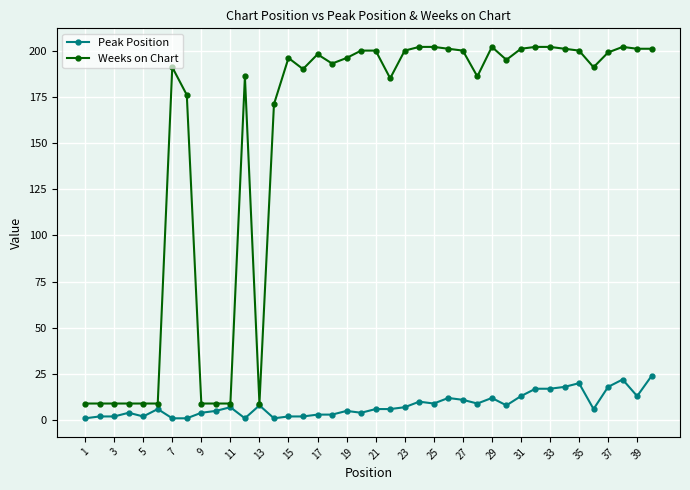

At how many categories does at least one series exceed 129?

30